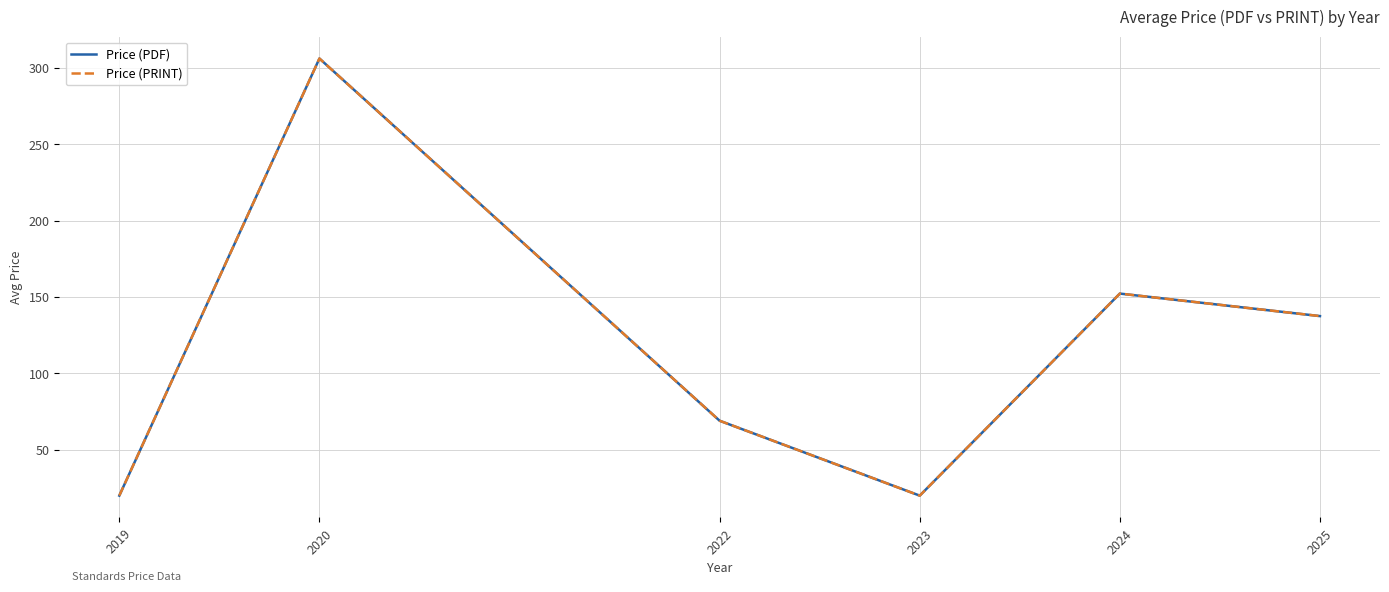

Is this an area chart (filled region under the line)?

No